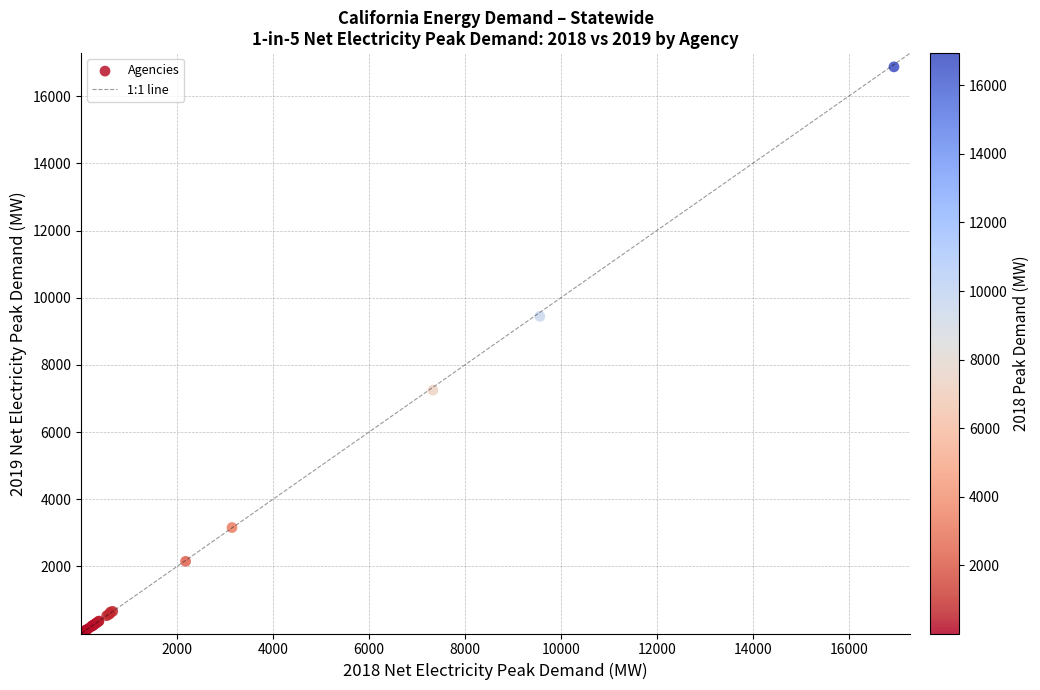

What Y value in the scatter plot is closest to 8438?

9444.8